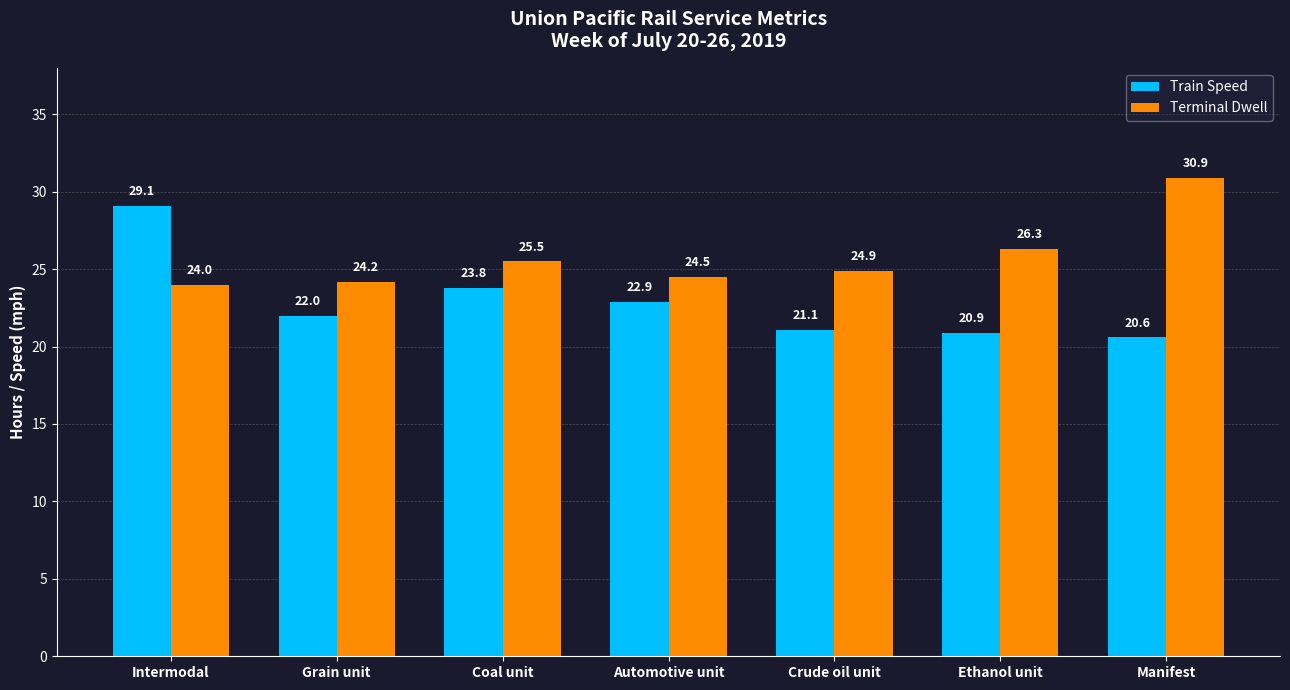

True or false: Train Speed has a value of 20.9 at Ethanol unit.

True